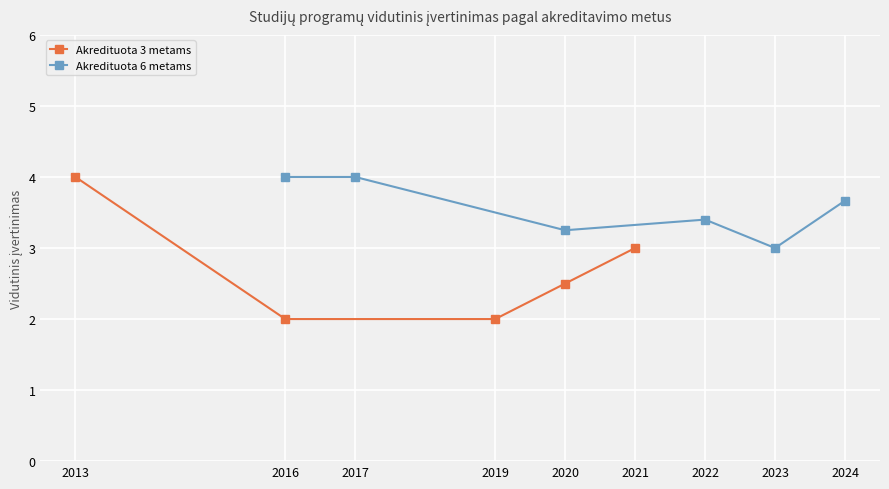

Is this an area chart (filled region under the line)?

No